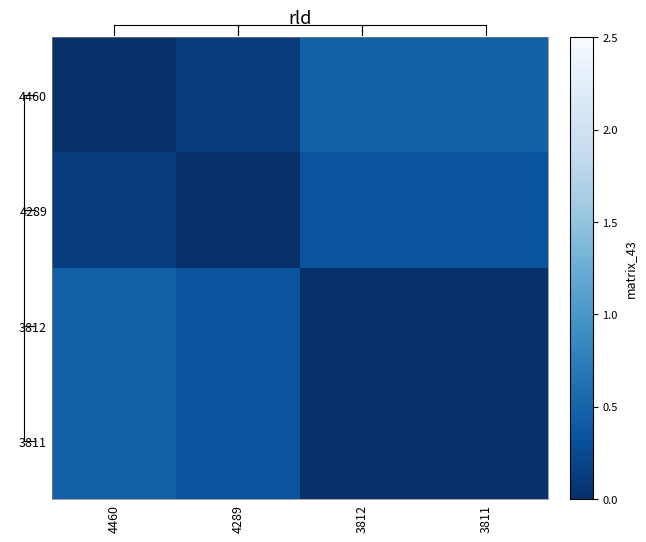

Which category has the lowest value across all series?

4460